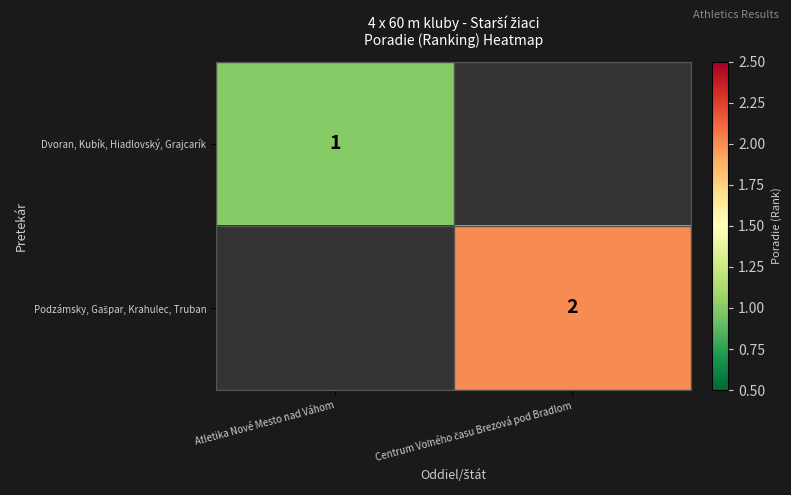

What is the minimum value shown in the chart?

1.0